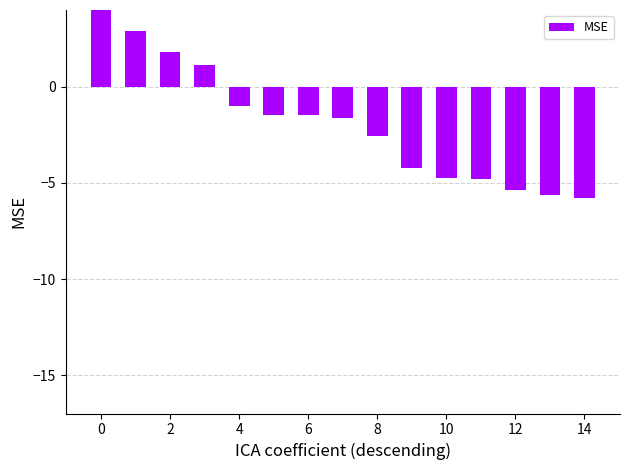

Read the value at 10.

-4.7